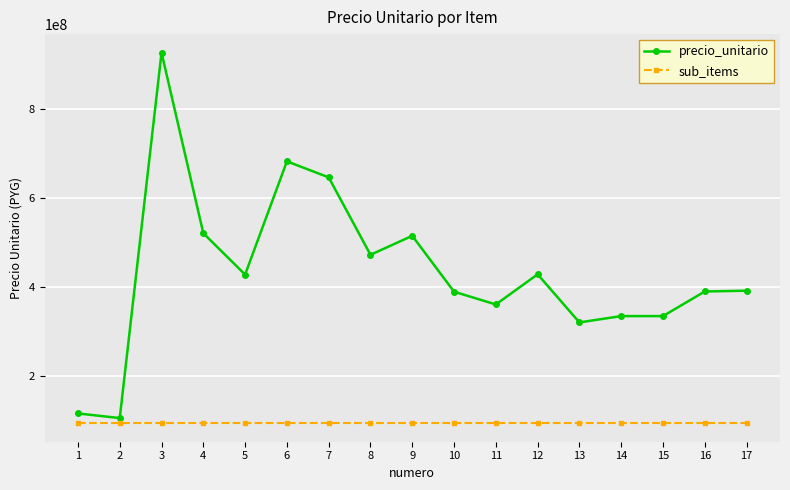

What is the sum of the sub_items values at 9 and 12?

185543560